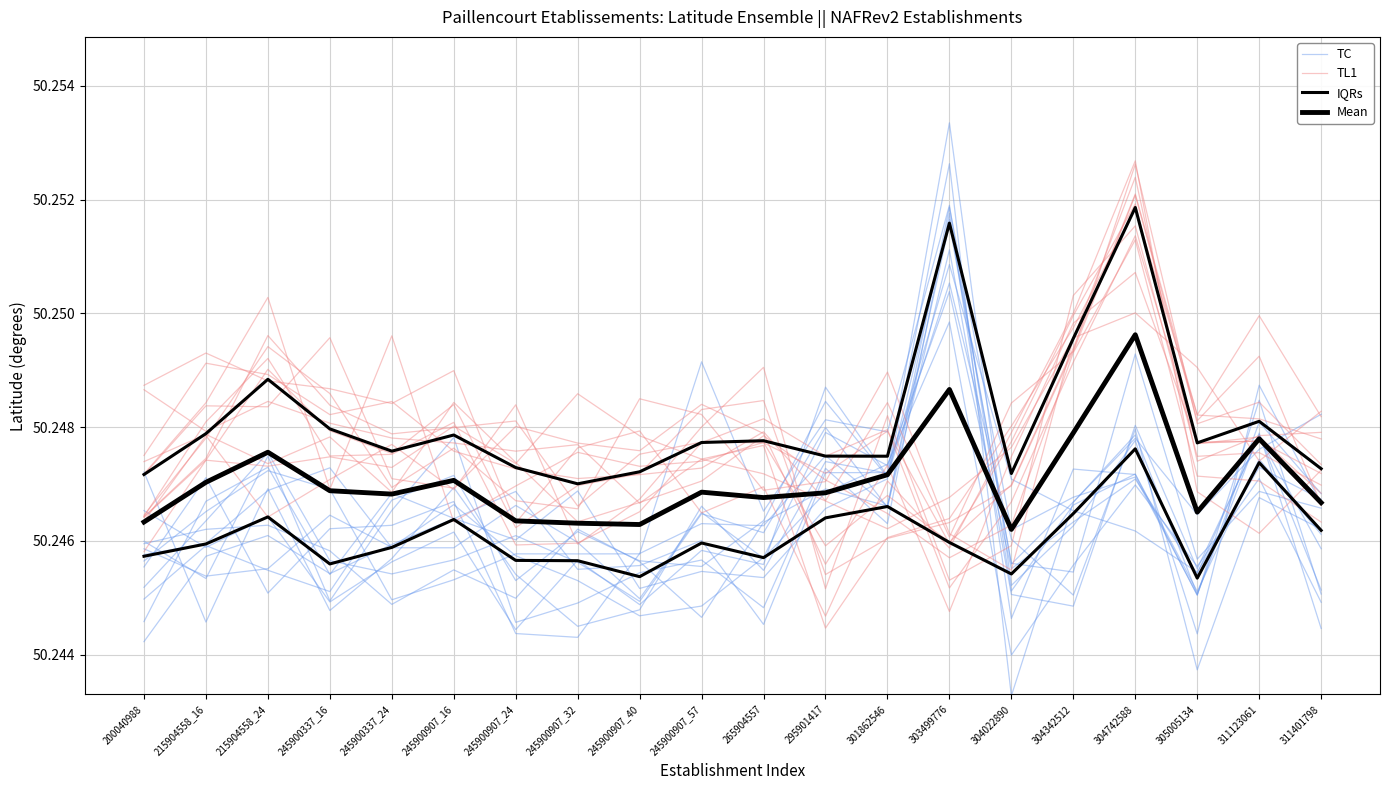

How many categories are shown in the chart?

20